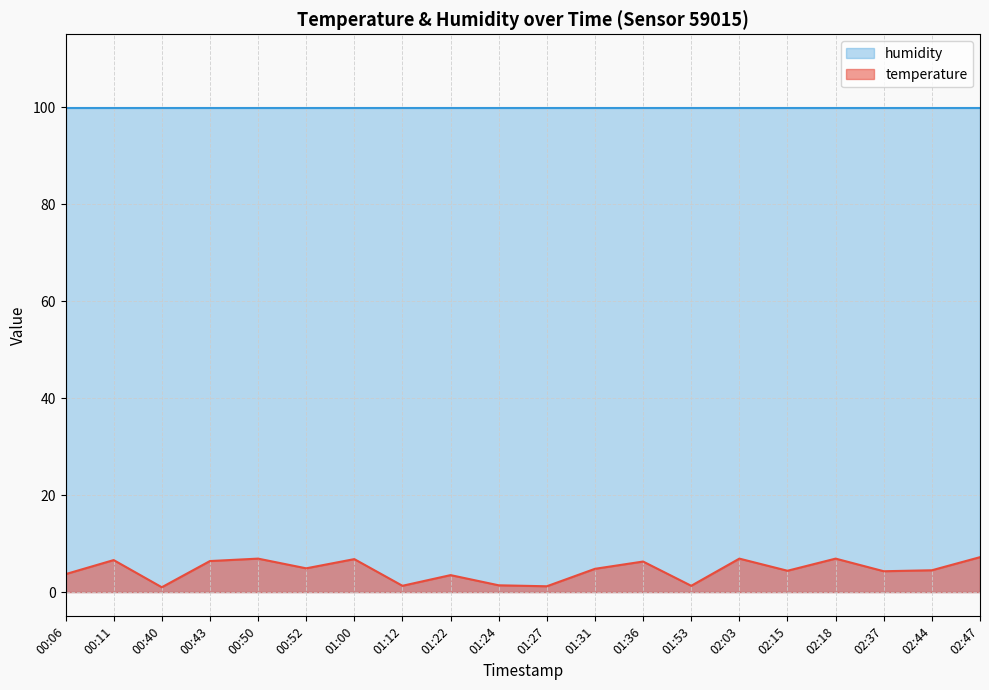

At which category does the data reach its first local valley?

00:40